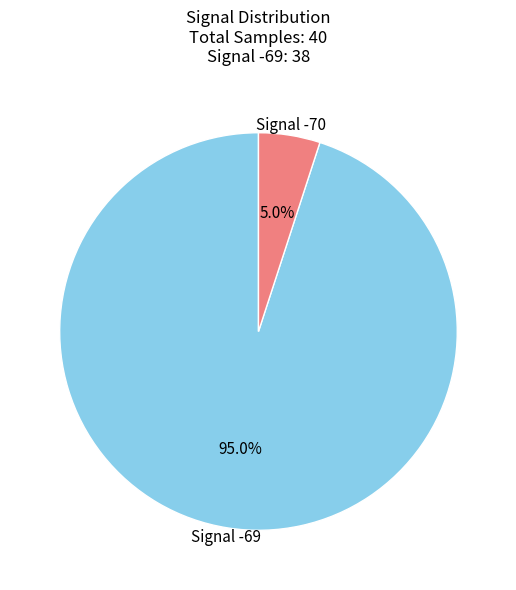

How many segments does this pie chart have?

2